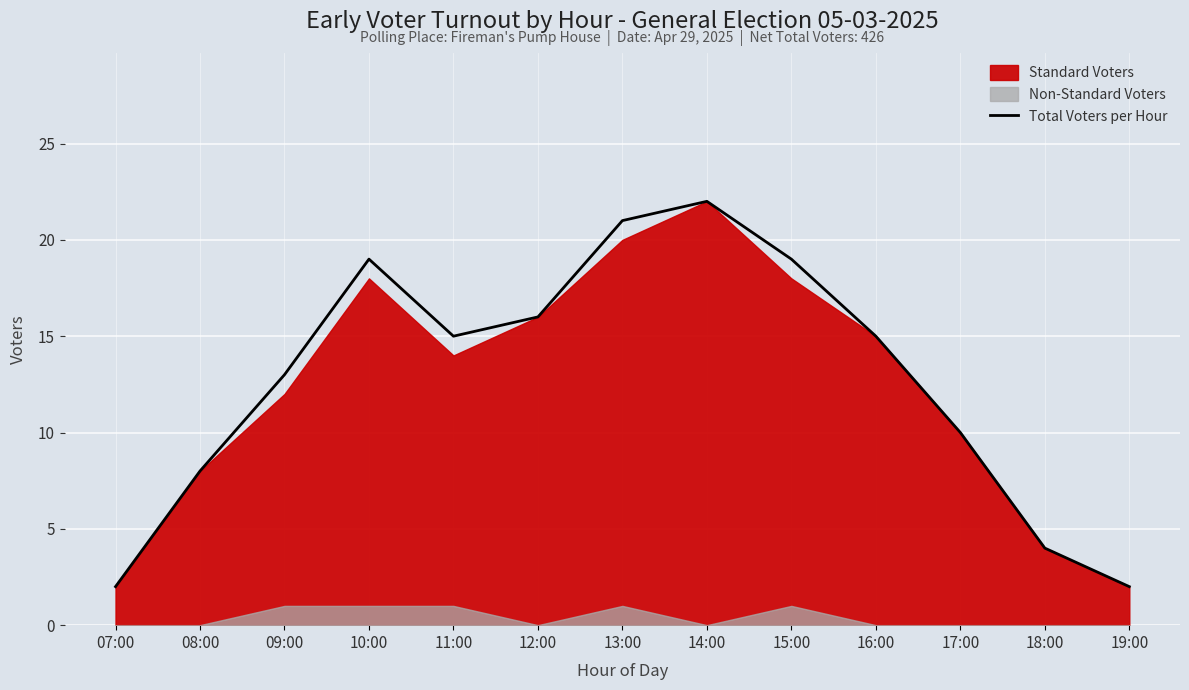

Reading left to right, what are all the values shown in this chart?

07:00=2	08:00=8	09:00=13	10:00=19	11:00=15	12:00=16	13:00=21	14:00=22	15:00=19	16:00=15	17:00=10	18:00=4	19:00=2